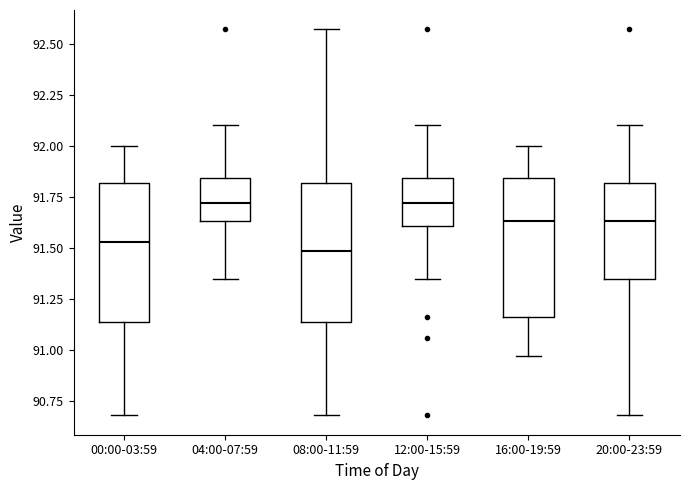

Where is the lower edge of the box for 04:00-07:59 on the y-axis? The values are not printed on the chart, so give them approximately, as read against the axis.

91.65